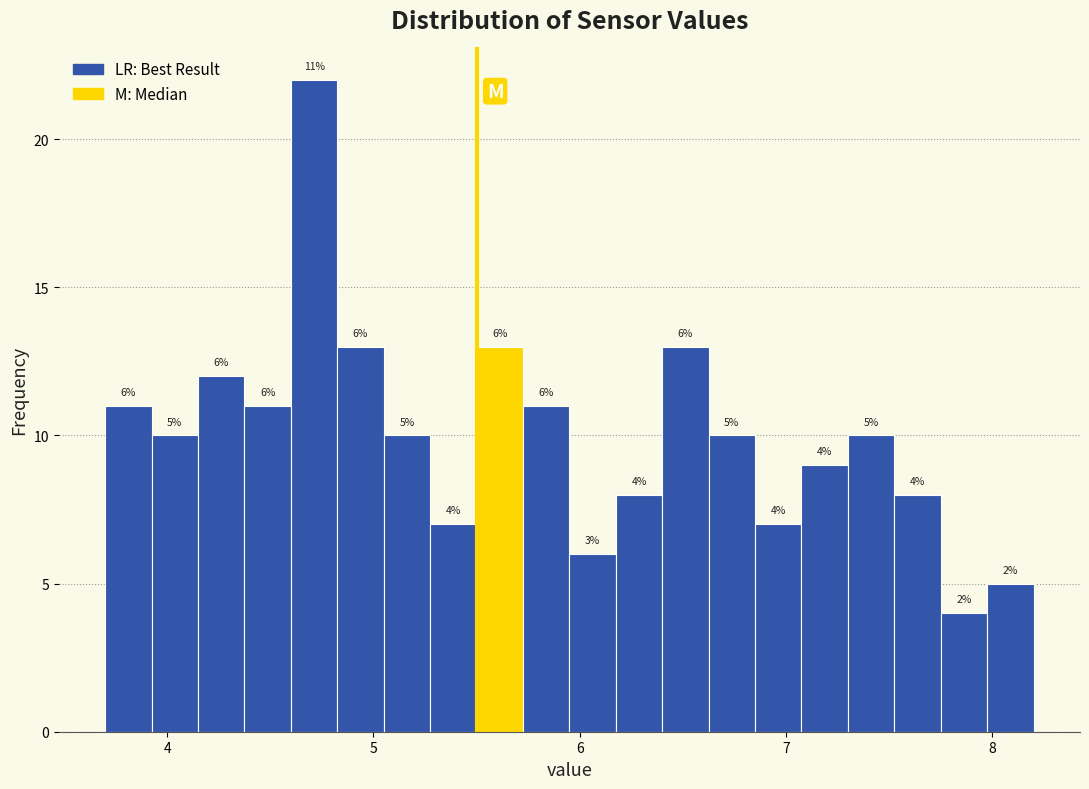

Around what value on the x-axis is the tallest bar? Give the approximate position of its centre, as read against the axis.

4.7